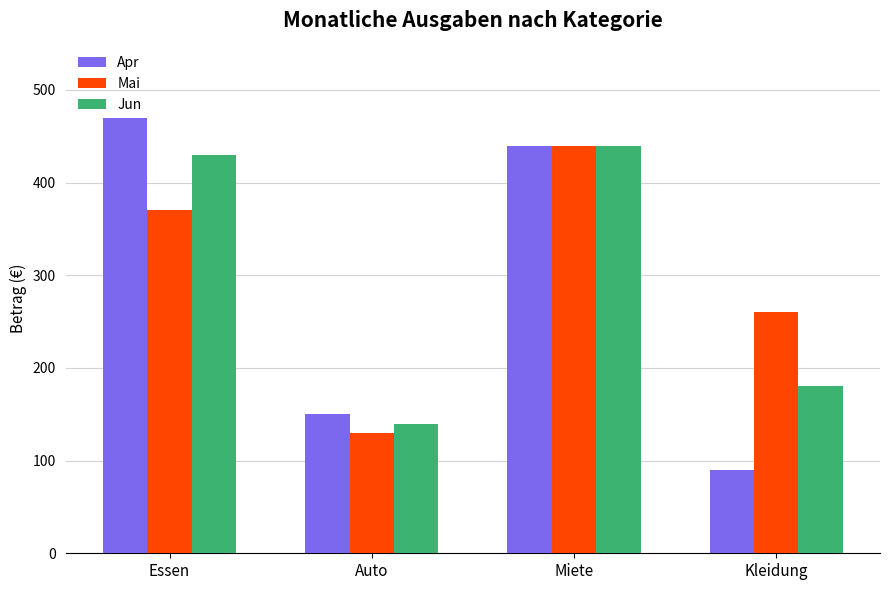

Which series has the widest spread of values?

Apr